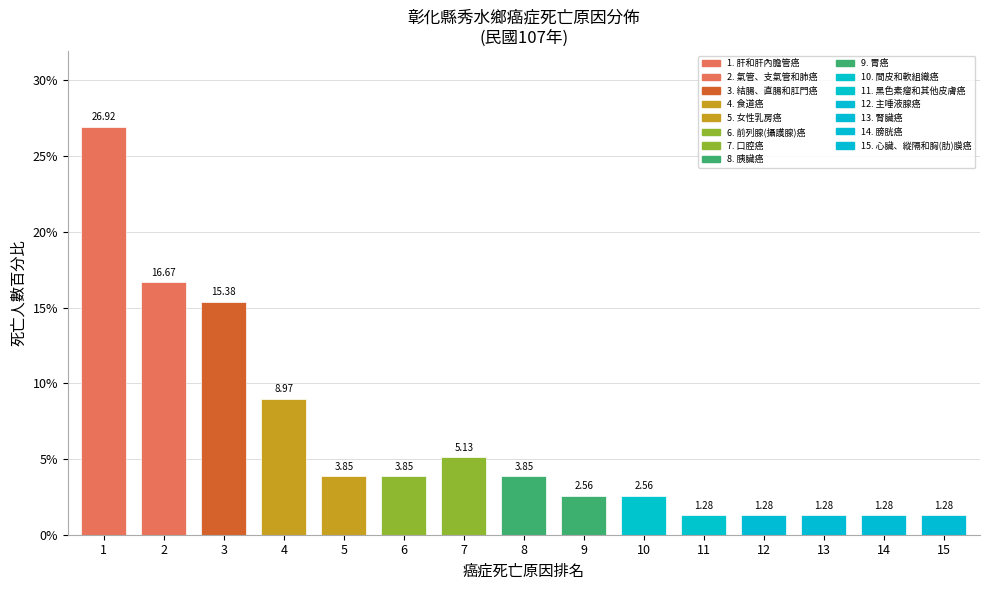

What is the sum of the values at 5 and 7?

9.0